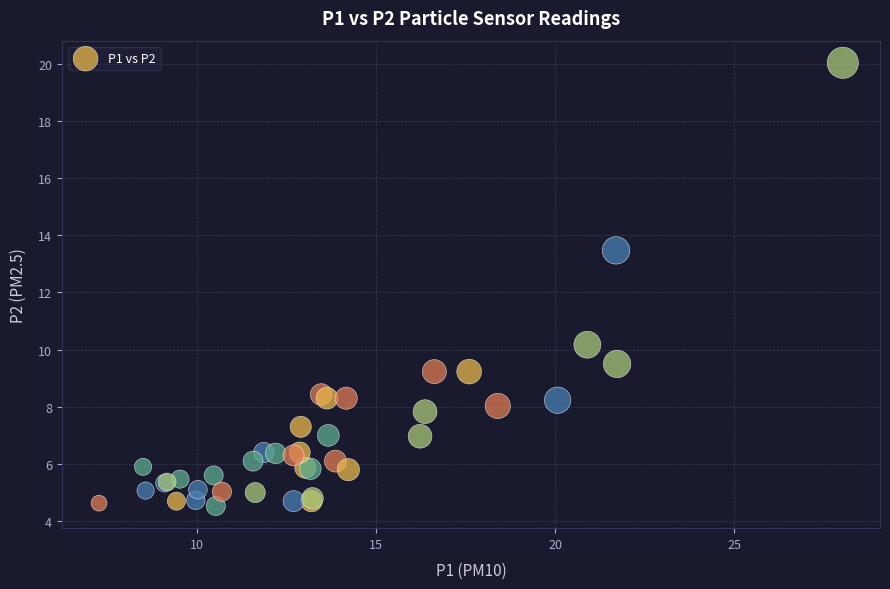

What Y value in the scatter plot is closest to 12?

13.5